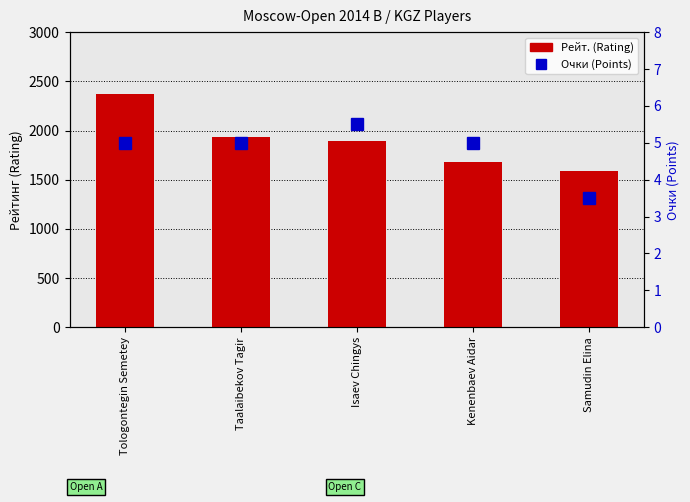

At which category is the sum across all series the highest?

Tologontegin Semetey